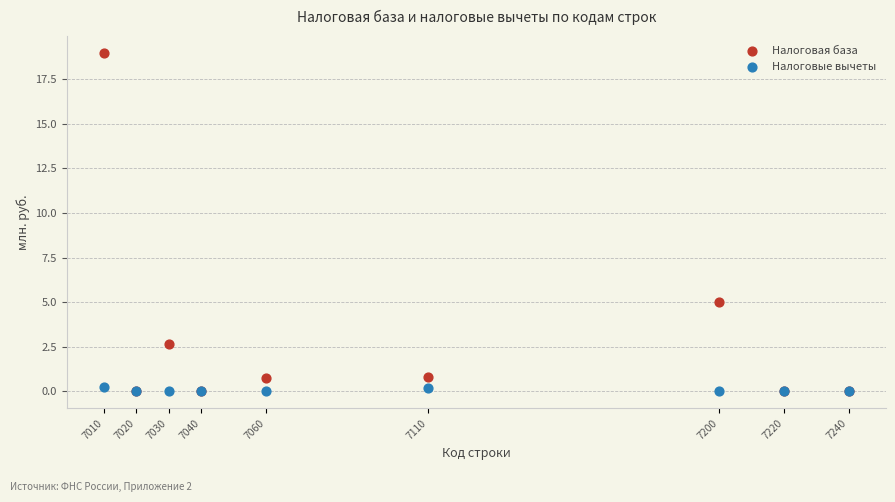

In the Налоговая база series, what Y value is closest to 9?

5.0